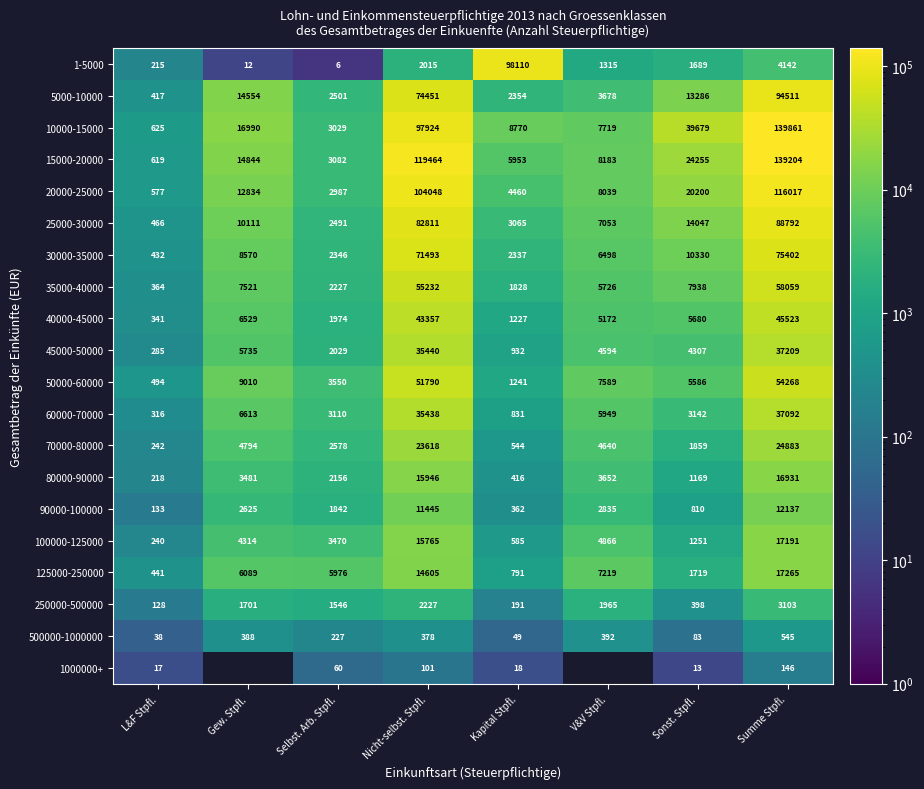

Is the value of 1-5000 at V&V Stpfl. greater than the value of 250000-500000 at Sonst. Stpfl.?

Yes